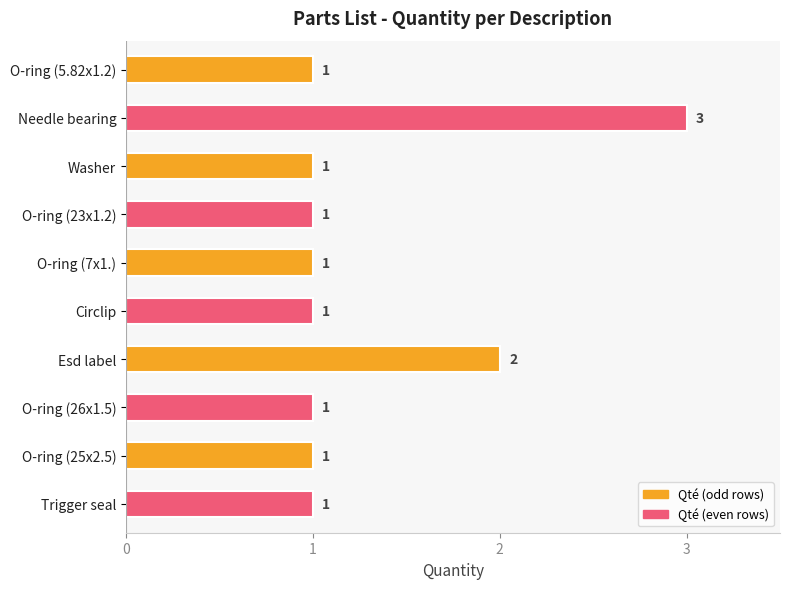

Are the bars grouped side by side (vs. stacked)?

No